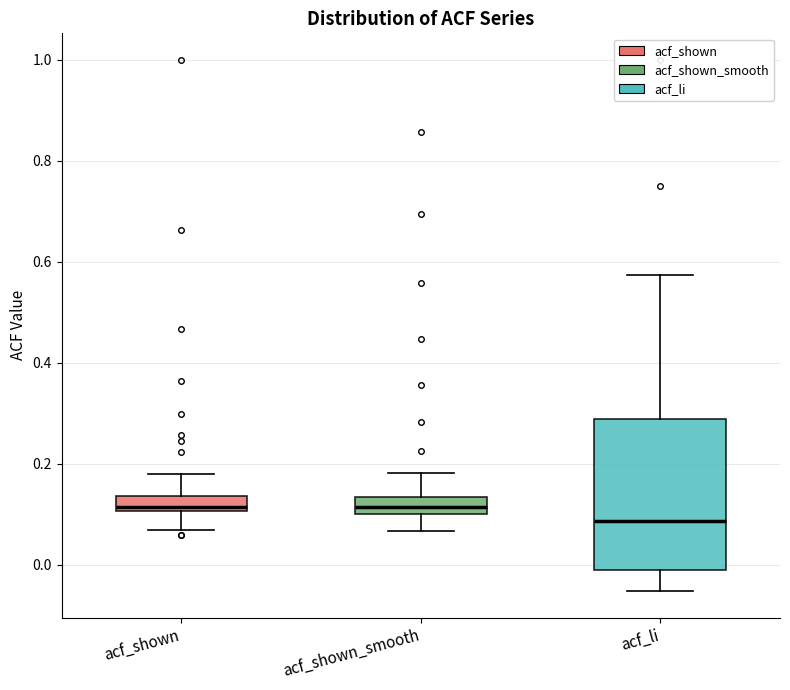

Comparing the boxes themselves (not the whiskers), which one is the tallest?

acf_li